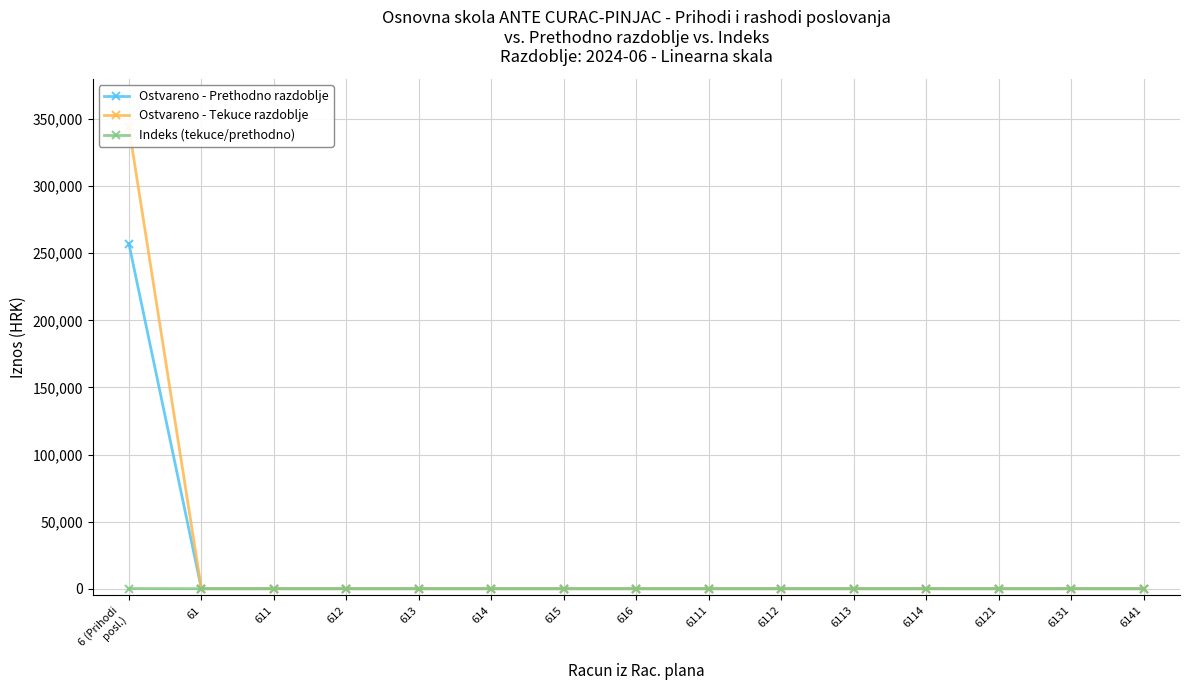

The value of Ostvareno - Tekuce razdoblje at 613 is 197009.6. True or false?

False